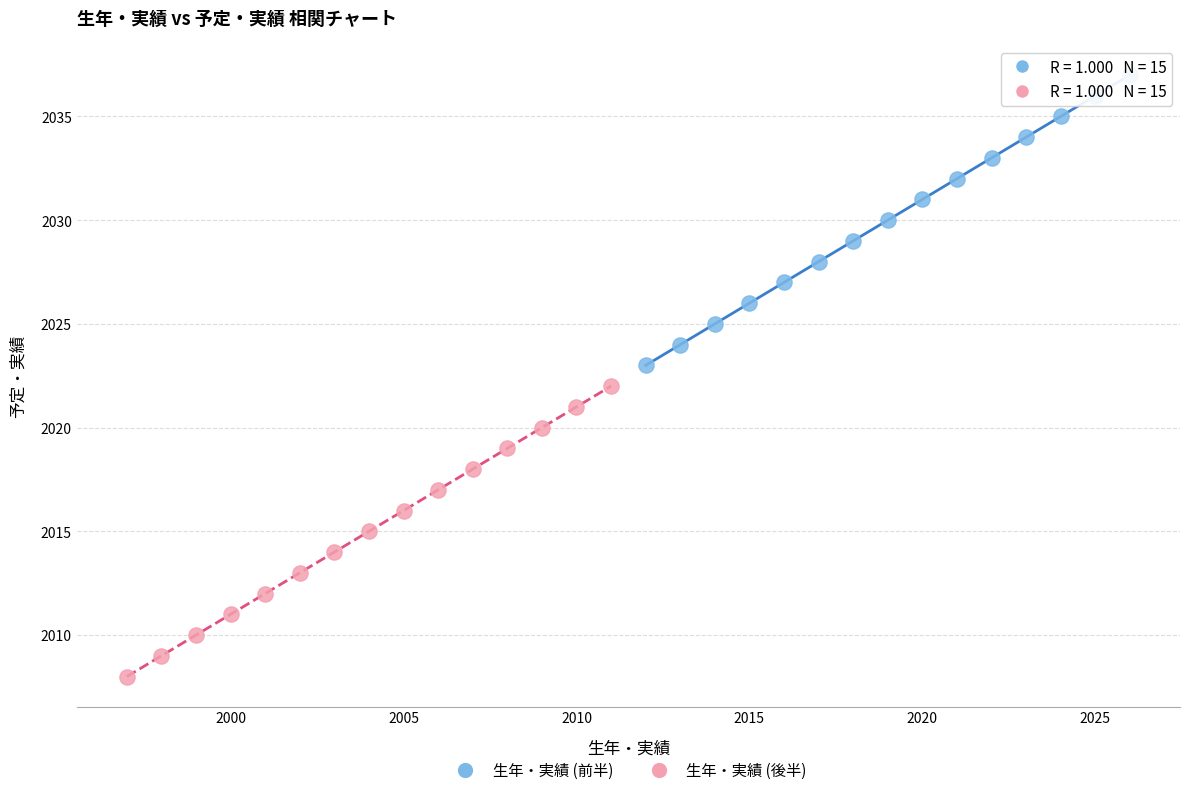

Which series contains the lowest Y value?

生年・実績 (後半)